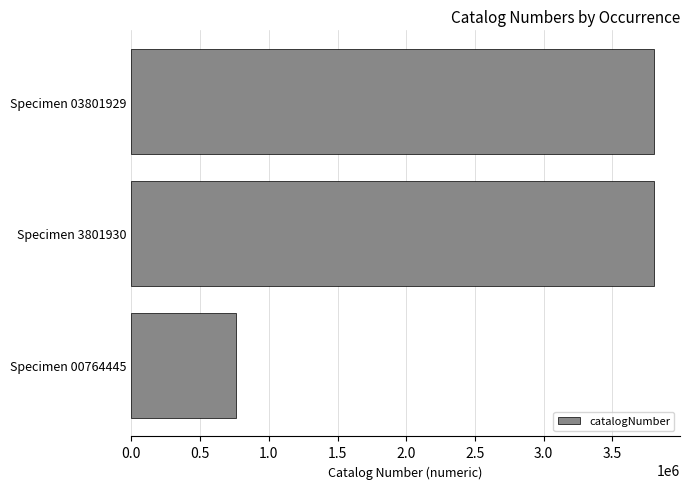

How many data points does each series have?

3